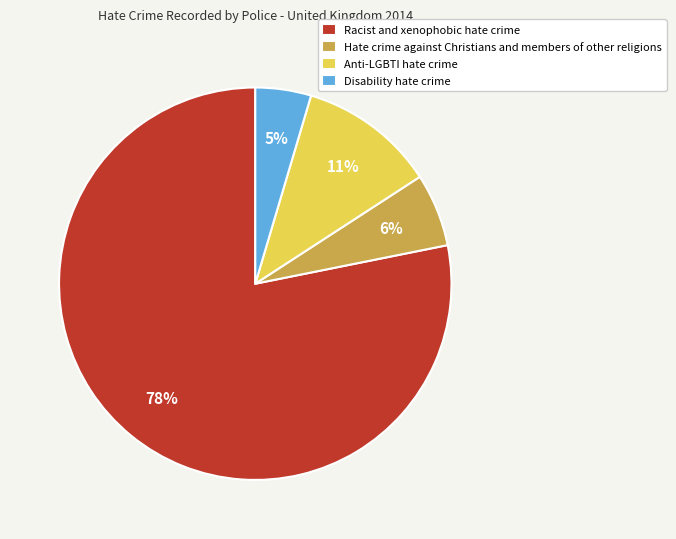

Which has a higher value, Anti-LGBTI hate crime or Disability hate crime?

Anti-LGBTI hate crime